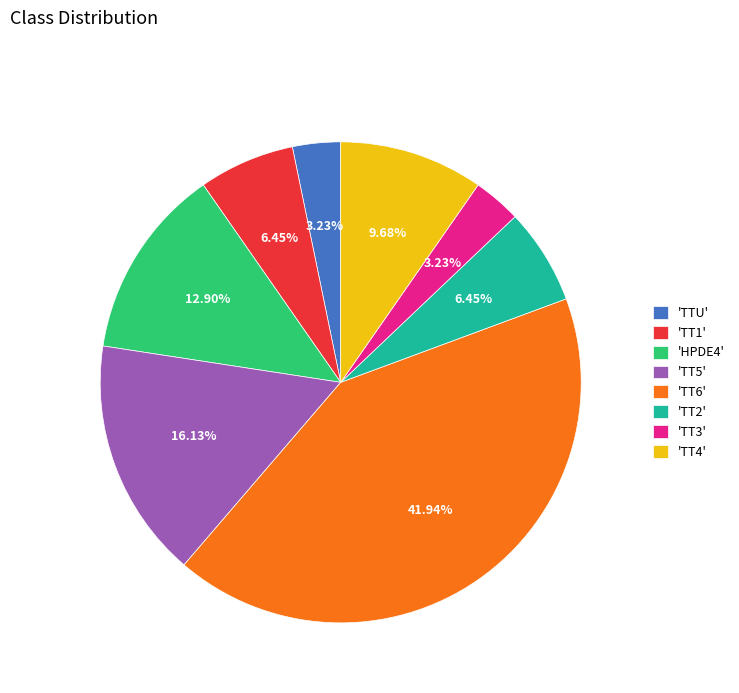

Combined, do 'HPDE4' and 'TT6' account for over 50%?

Yes